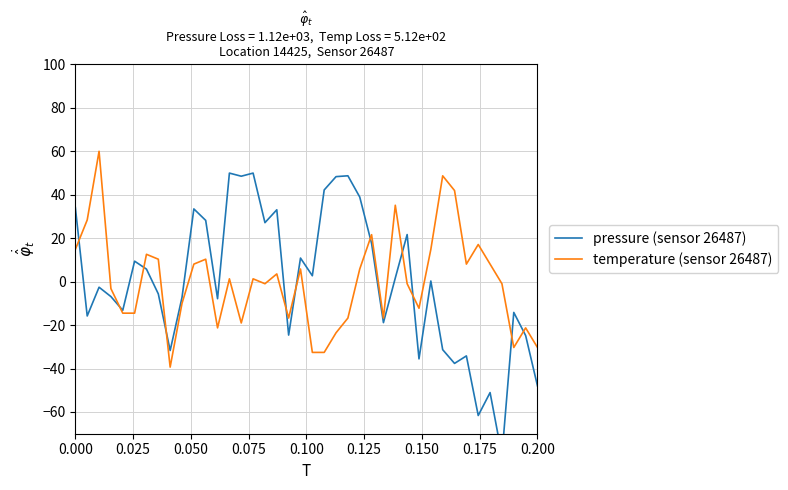

How many times do temperature (sensor 26487) and pressure (sensor 26487) cross each other?

11